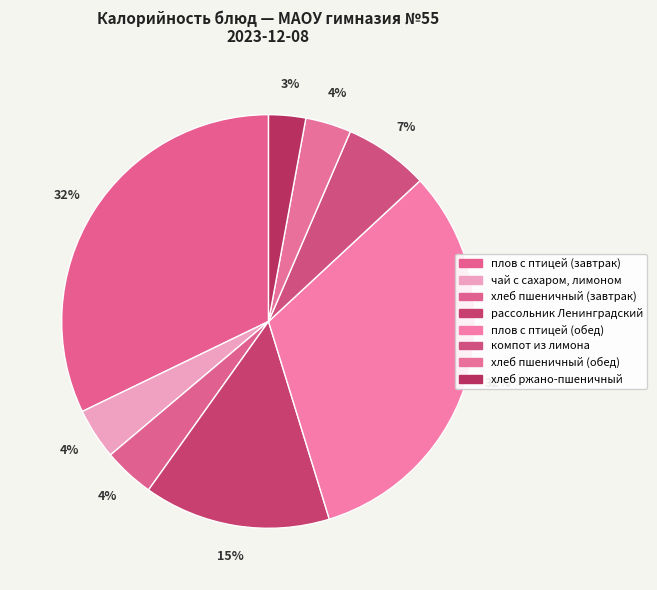

What percentage is the компот из лимона slice, to the nearest percent?

7%